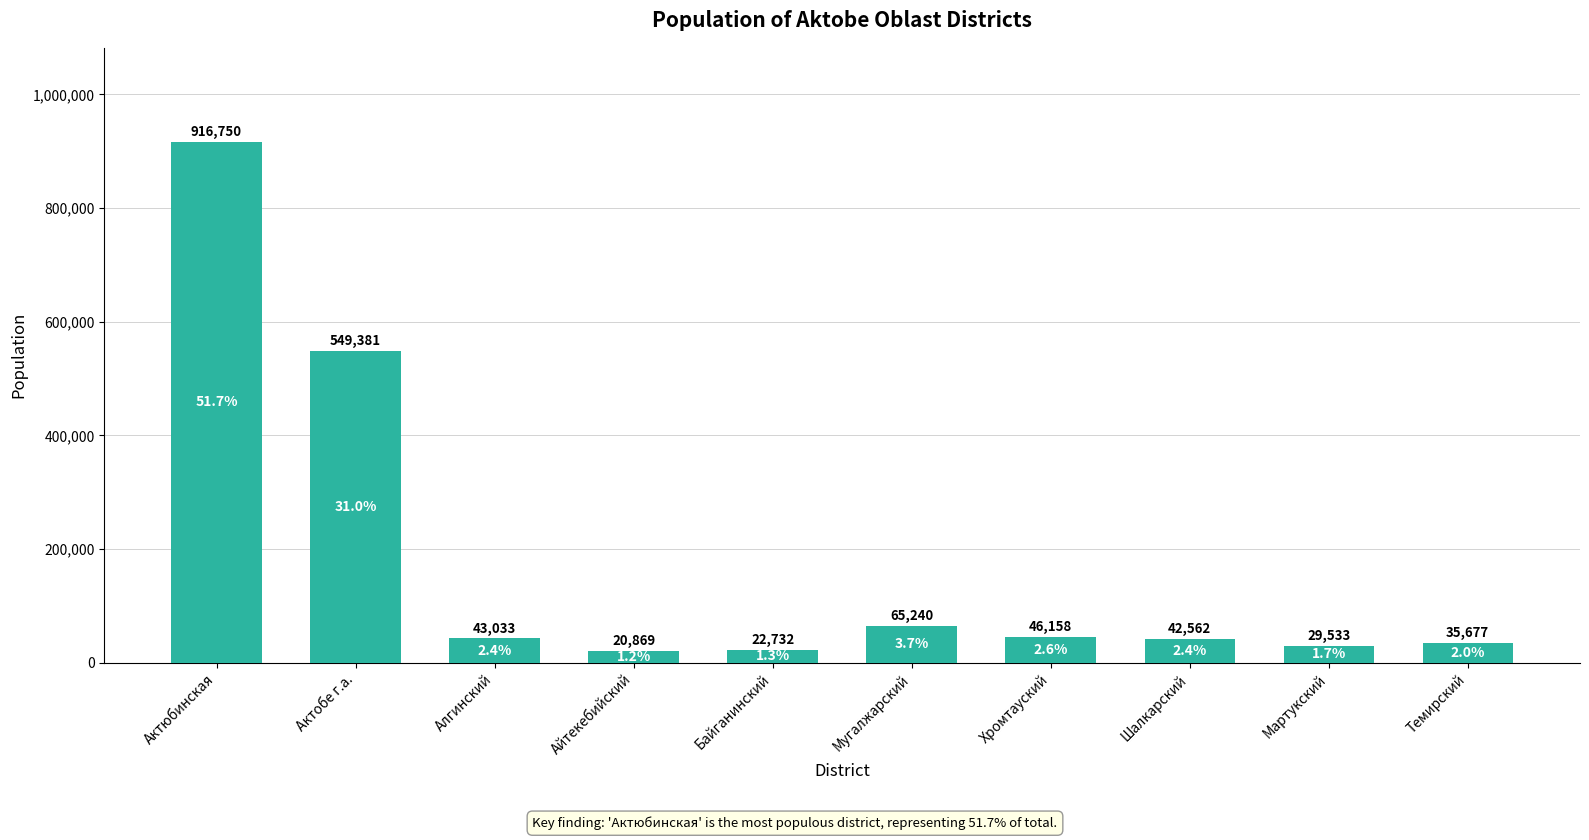

What is the difference between the maximum and minimum values?

895881